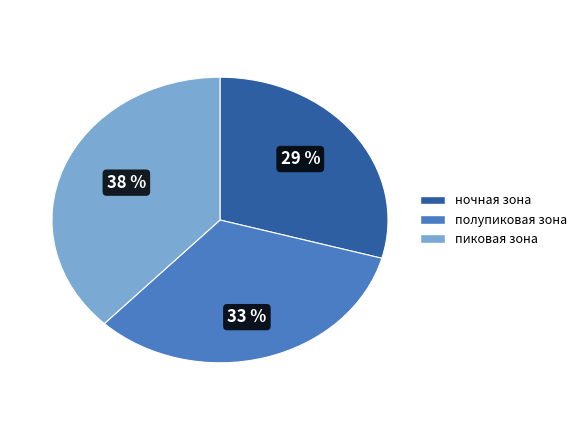

True or false: пиковая зона accounts for 51% of the total.

False